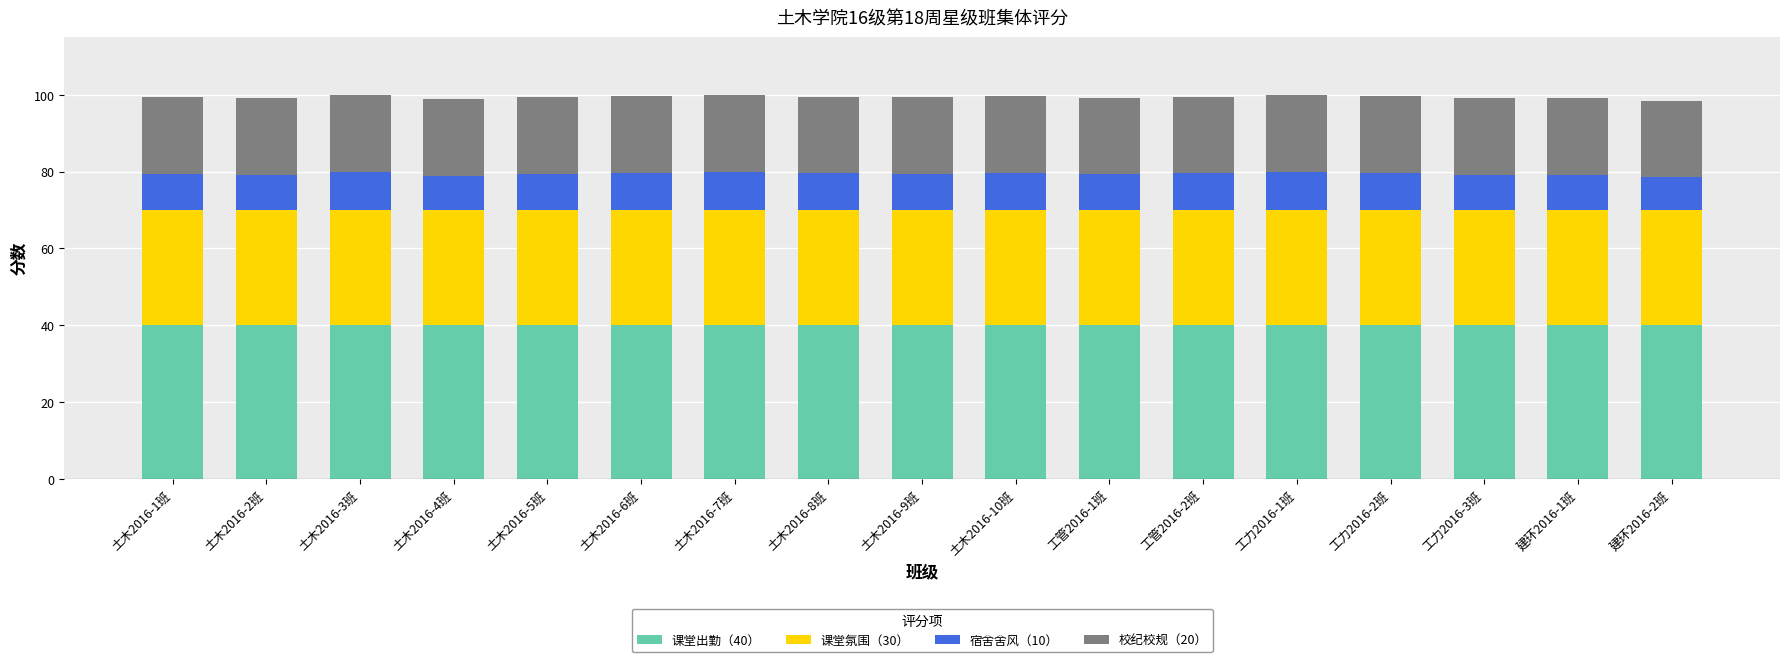

What is the lowest value of the 课堂出勤（40） series?

40.0